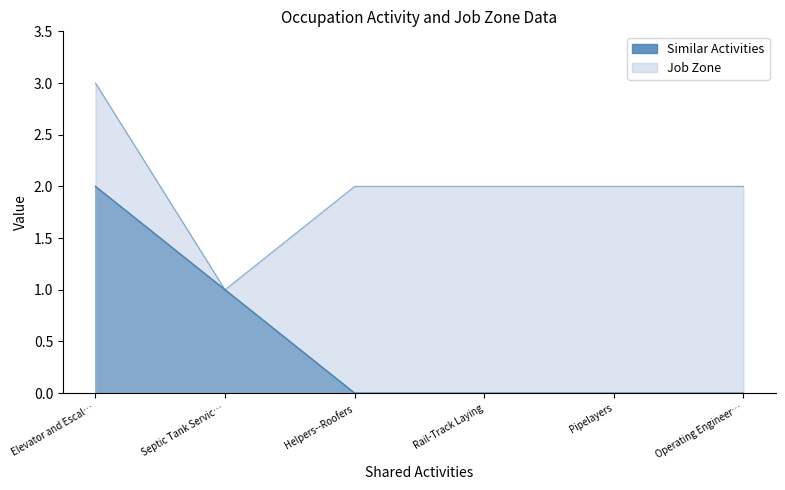

True or false: Similar Activities and Job Zone intersect in this chart.

False